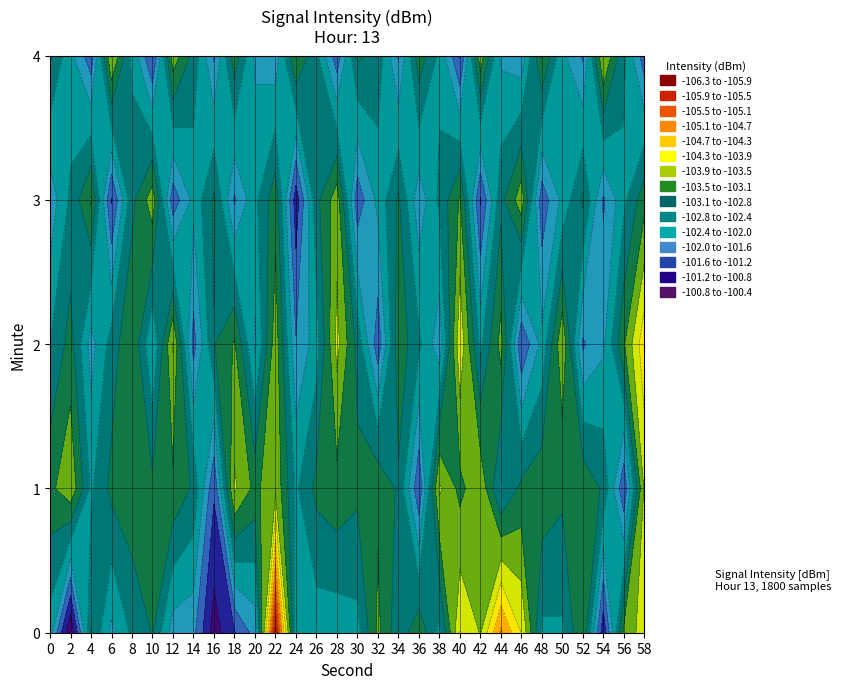

The 4 series shows -102.2 at 25. True or false?

True